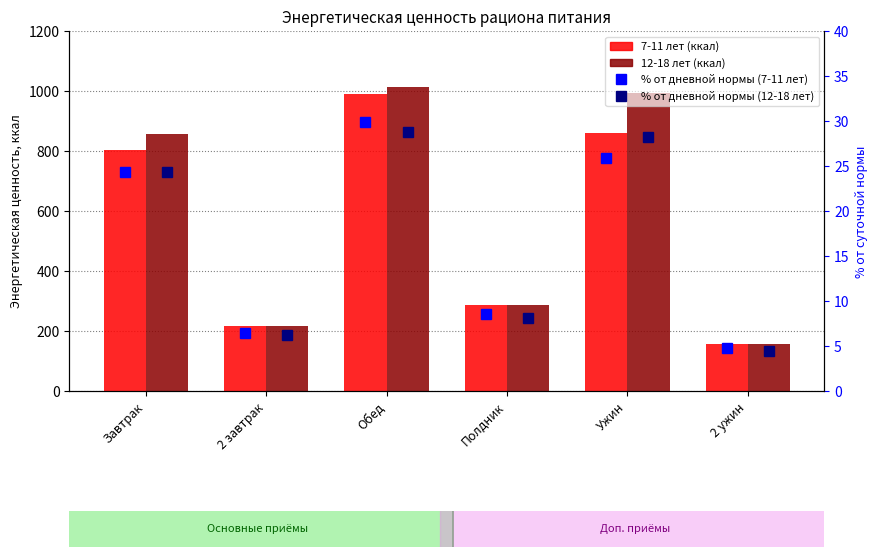

Between 2 ужин and Завтрак, which is larger?

Завтрак